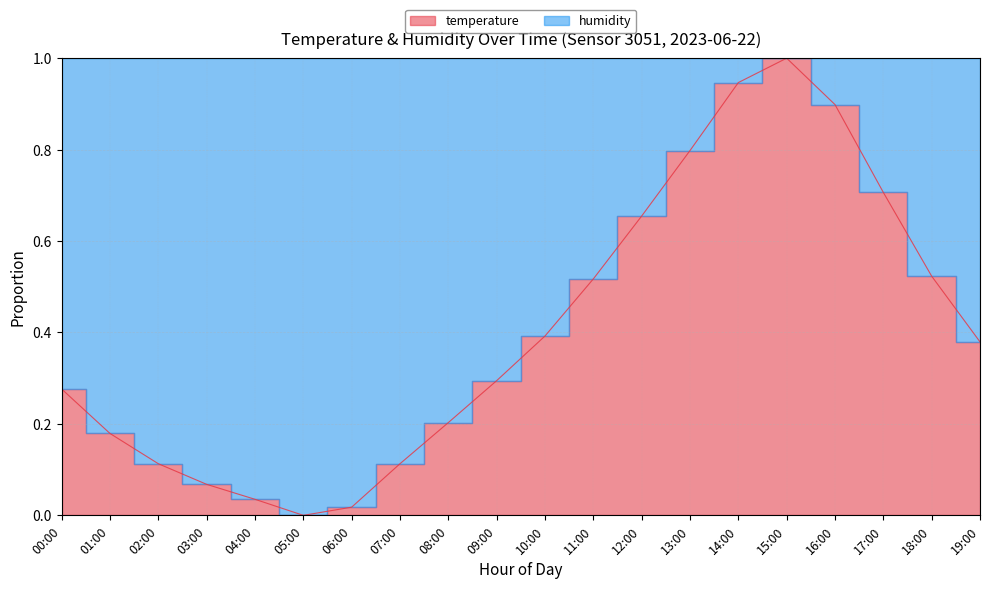

Reading right to left, extract all data points from this chart.

0.4	0.5	0.7	0.9	1.0	0.9	0.8	0.7	0.5	0.4	0.3	0.2	0.1	0.0	0.0	0.0	0.1	0.1	0.2	0.3